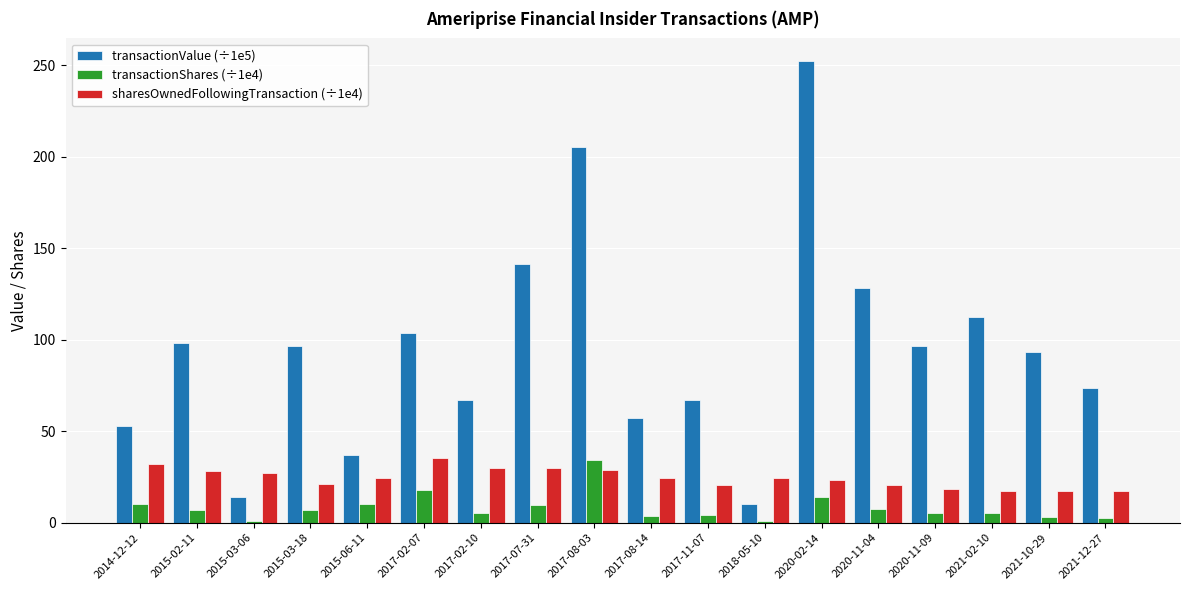

At which category is the sum across all series the highest?

2020-02-14